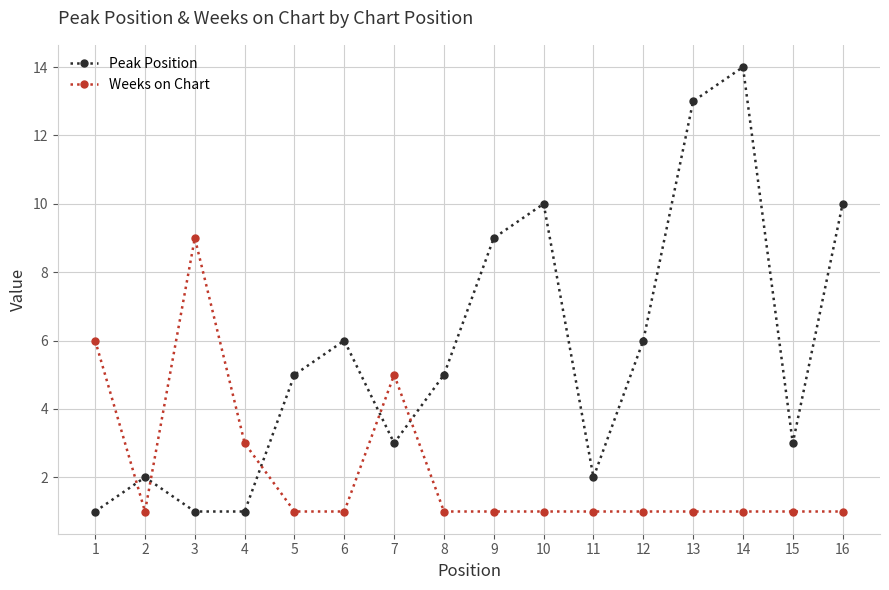

Read the Weeks on Chart value at 13.

1